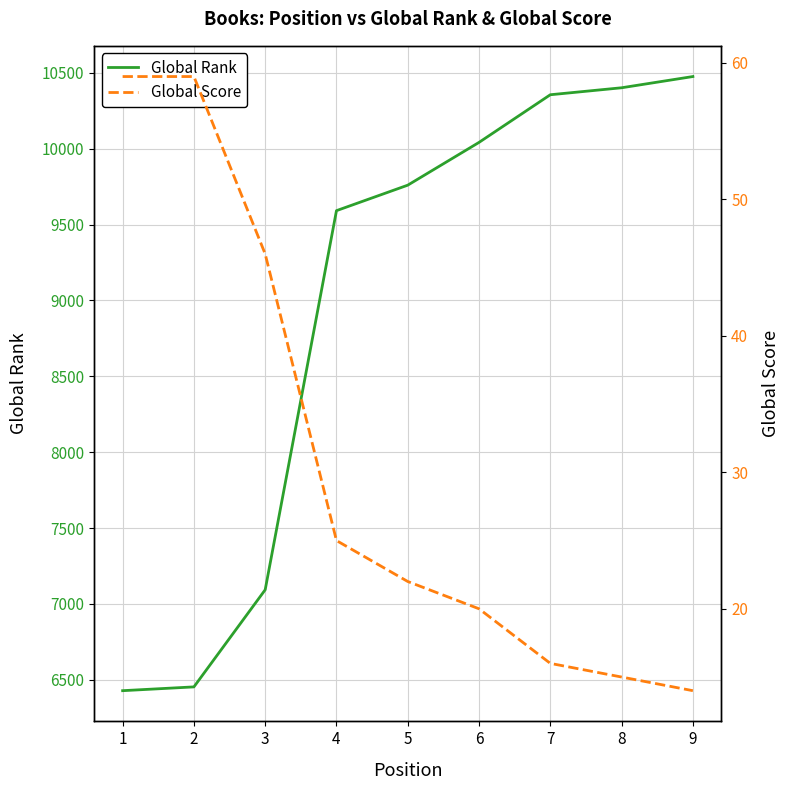

Where does the Global Rank series first go above 9760?

6